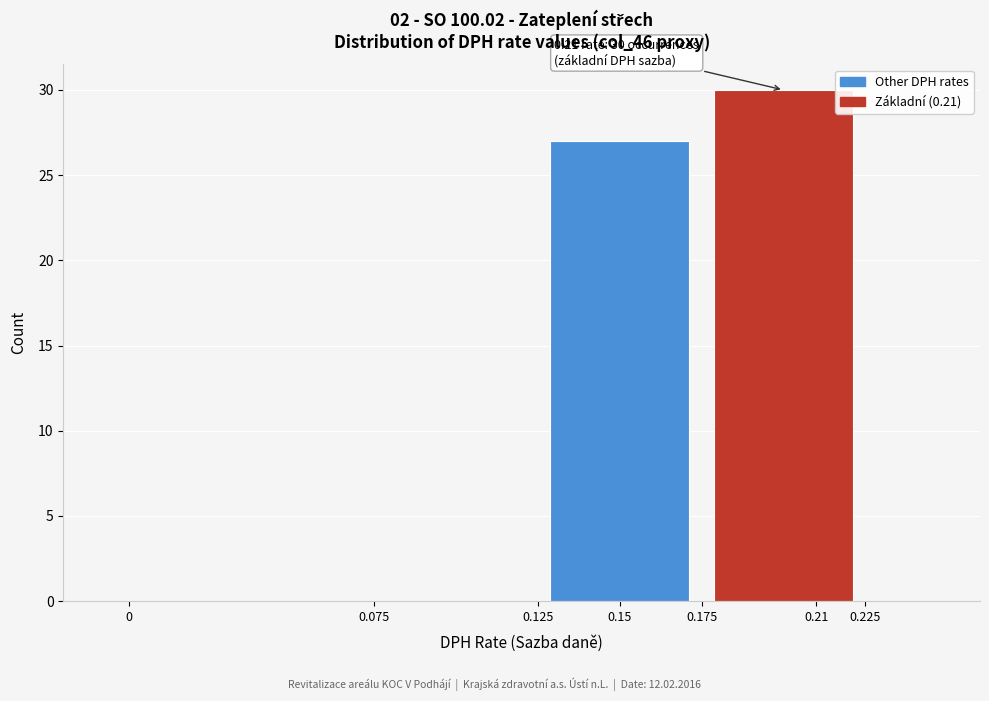

Over which range of the x-axis is the bar tallest?

0.175 to 0.225